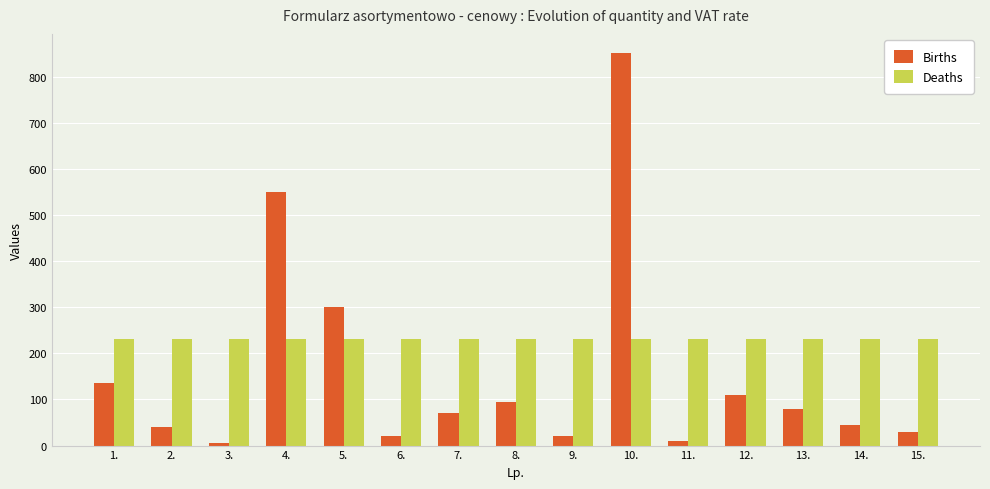

Are the bars grouped side by side (vs. stacked)?

Yes